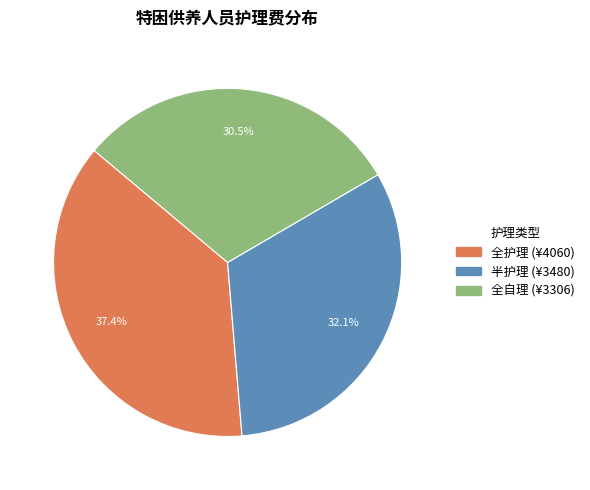

Which has a higher value, 半护理 or 全护理?

全护理